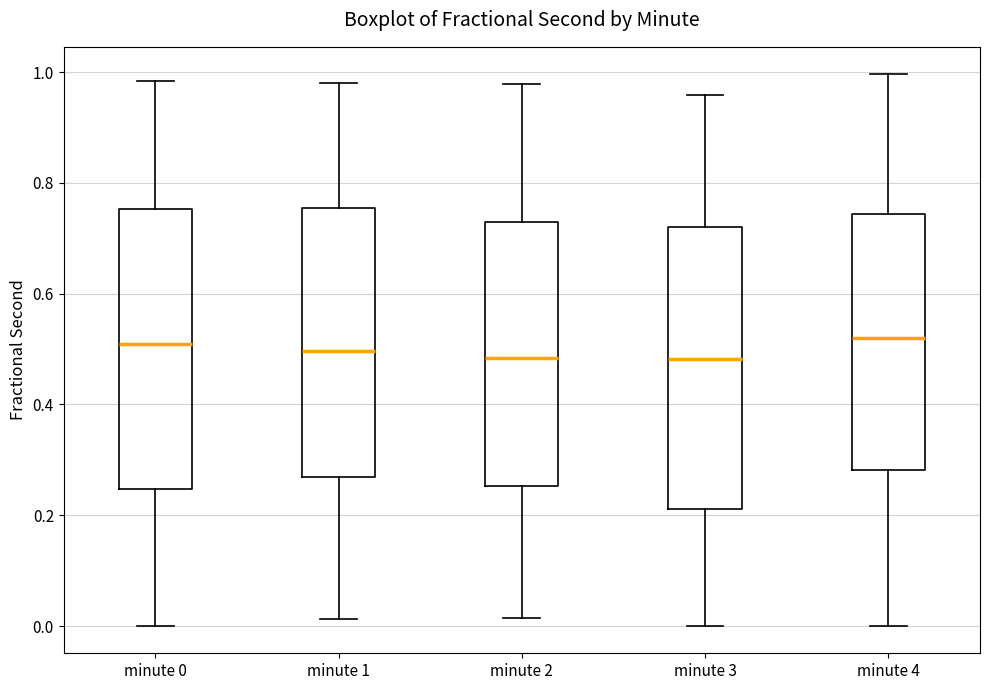

Reading left to right, read every box against the y-axis: the position of its median line, the range the box covers, and the ends of its whiskers. The values are not printed on the chart, so give them approximately, as read against the axis.

minute 0: median 0.52, box 0.24 to 0.76, whiskers 0.00 to 0.98
minute 1: median 0.50, box 0.26 to 0.76, whiskers 0.02 to 0.98
minute 2: median 0.48, box 0.26 to 0.74, whiskers 0.02 to 0.98
minute 3: median 0.48, box 0.22 to 0.72, whiskers 0.00 to 0.96
minute 4: median 0.52, box 0.28 to 0.74, whiskers 0.00 to 1.00